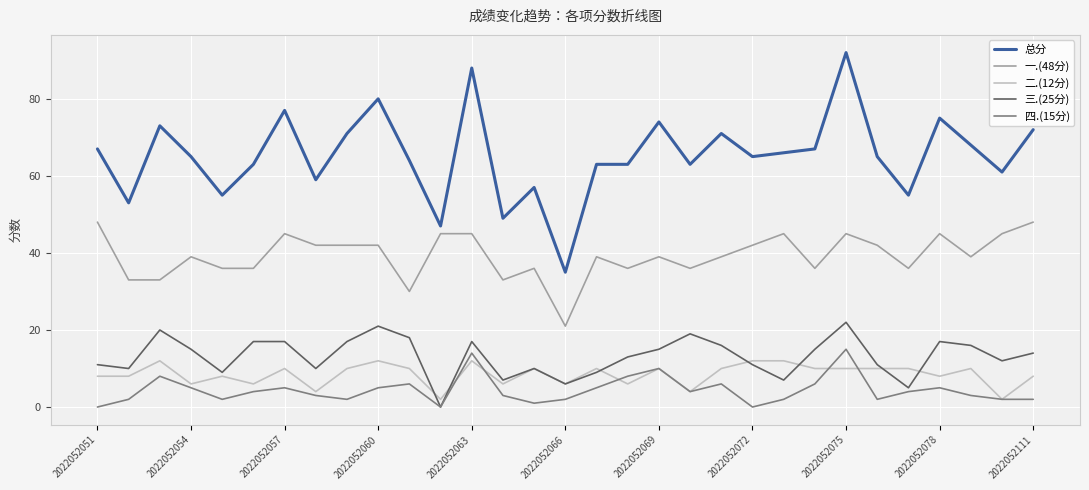

True or false: 一.(48分) and 四.(15分) intersect in this chart.

False